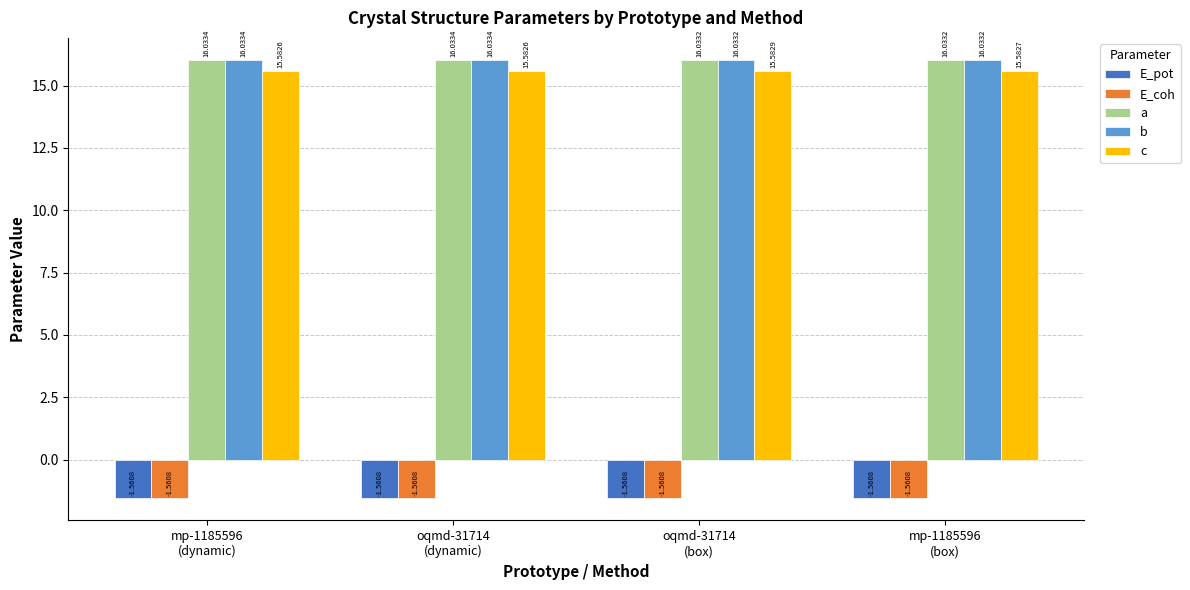

What is the label of the 1st bar from the right?

mp-1185596
(box)